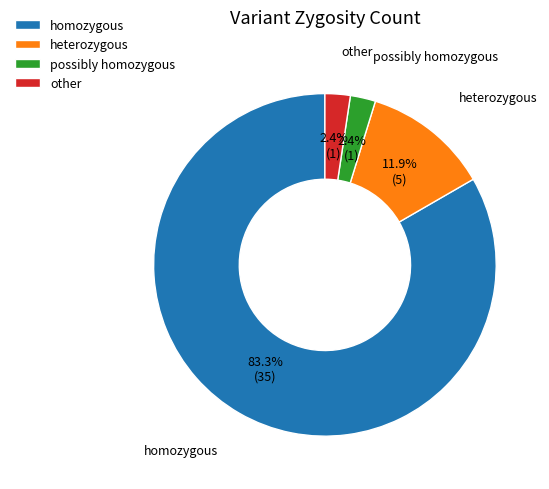

Which category has the biggest portion of the pie?

homozygous